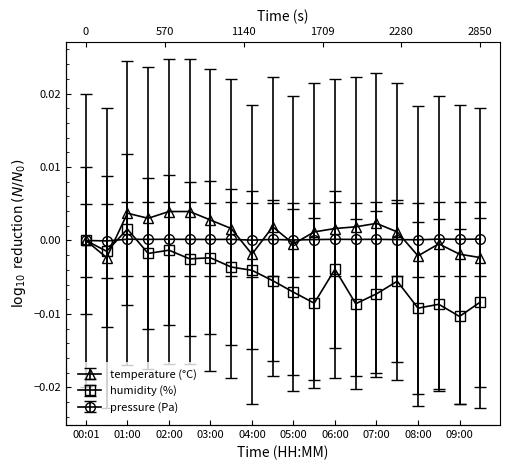

Is the value of pressure_norm at 07:30 greater than the value of temperature at 07:00?

No